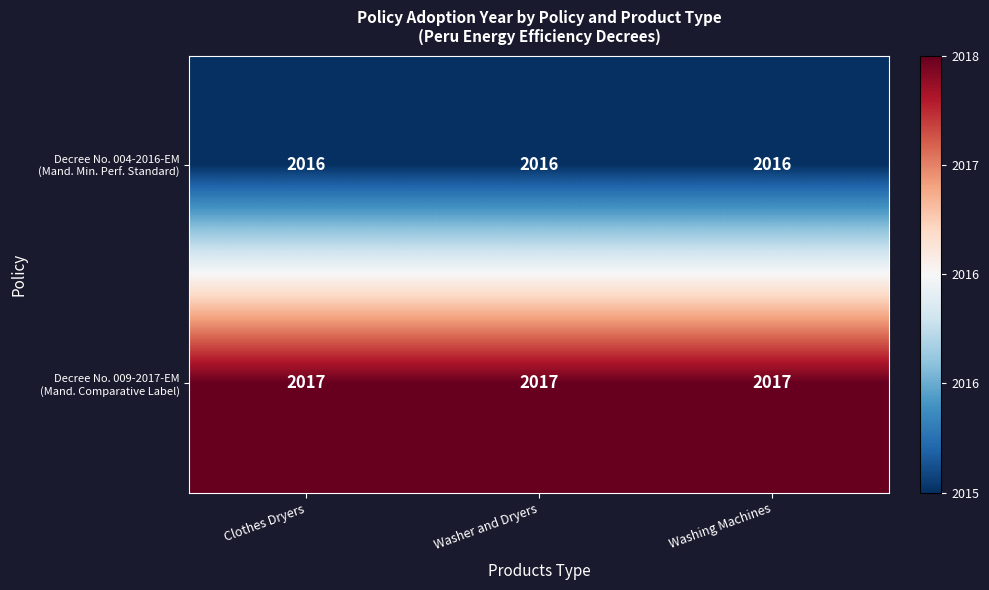

What is the maximum value shown in the chart?

2017